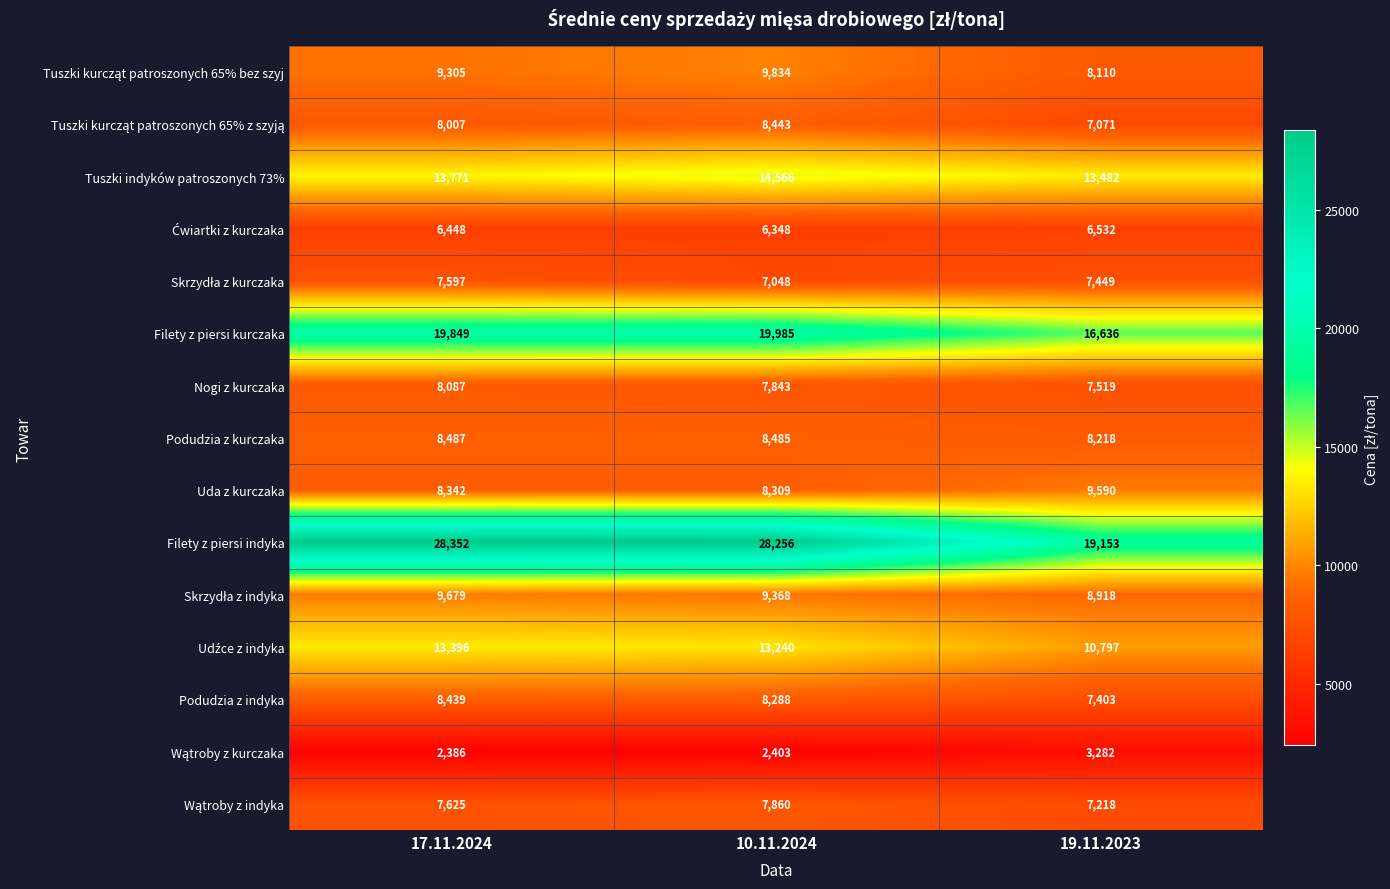

What is the sum of all Tuszki indyków patroszonych 73% values?

41819